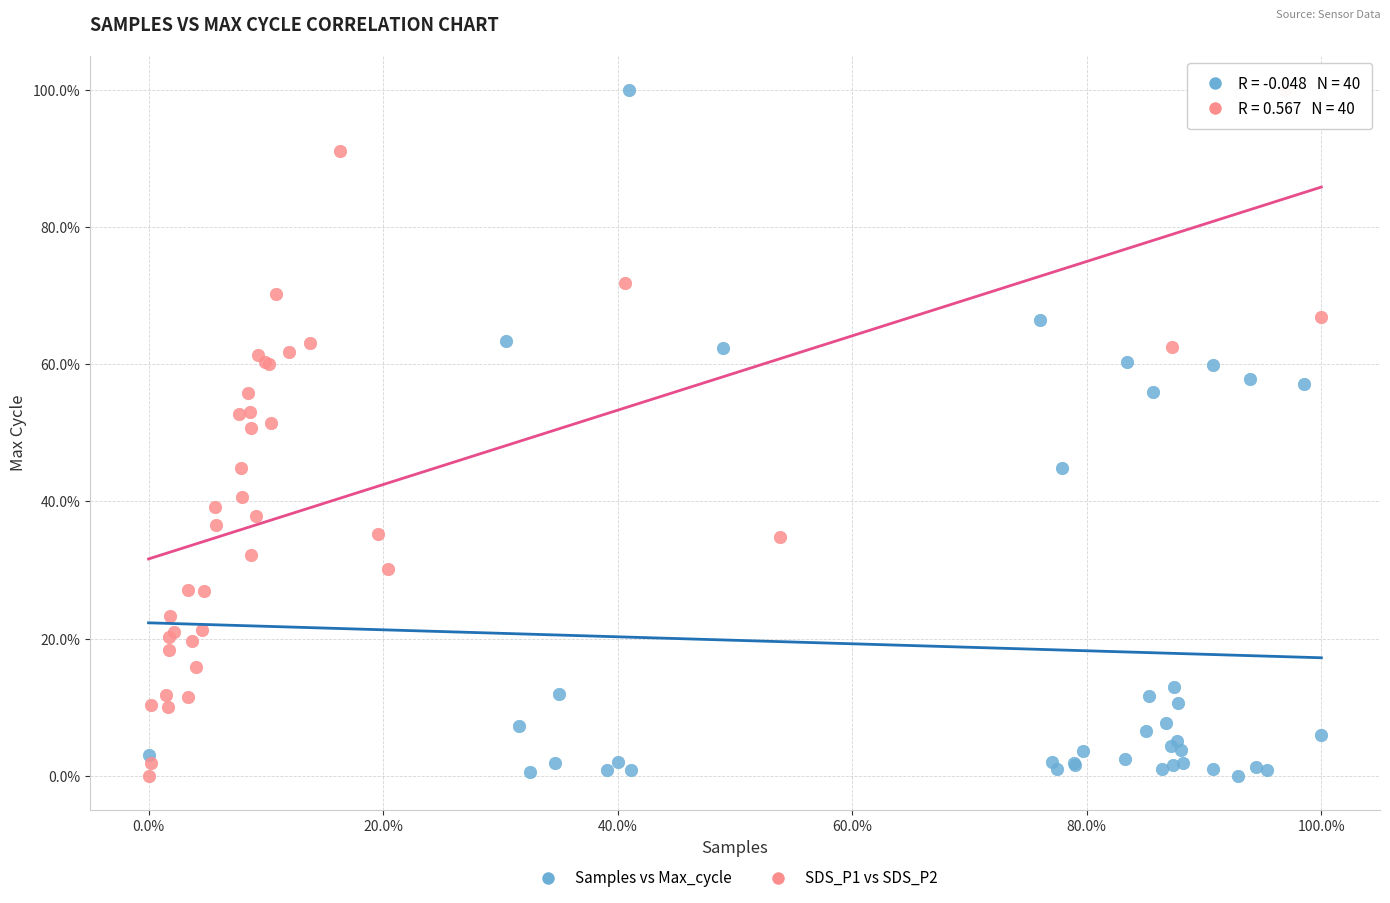

What are all the series names shown in the legend?

Samples vs Max_cycle, SDS_P1 vs SDS_P2